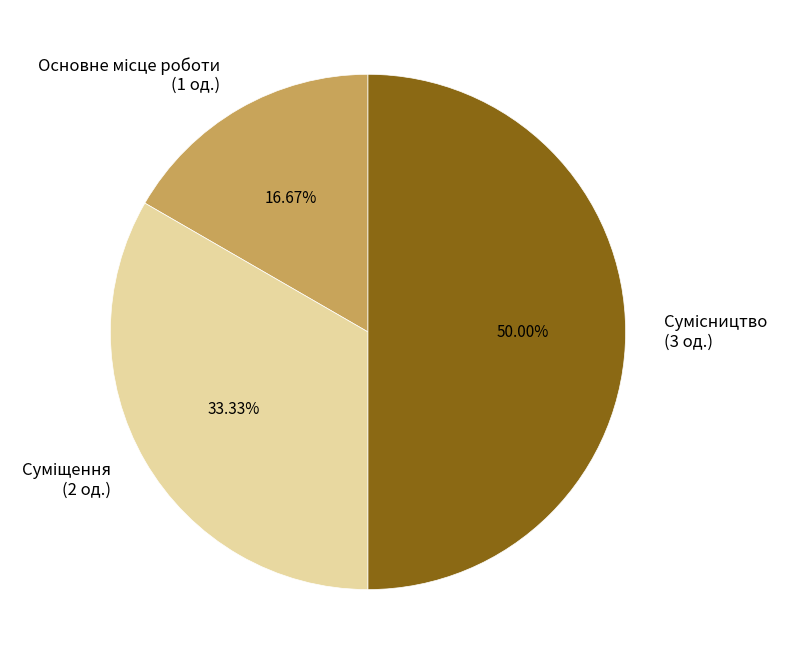

How many slices are in this pie chart?

3